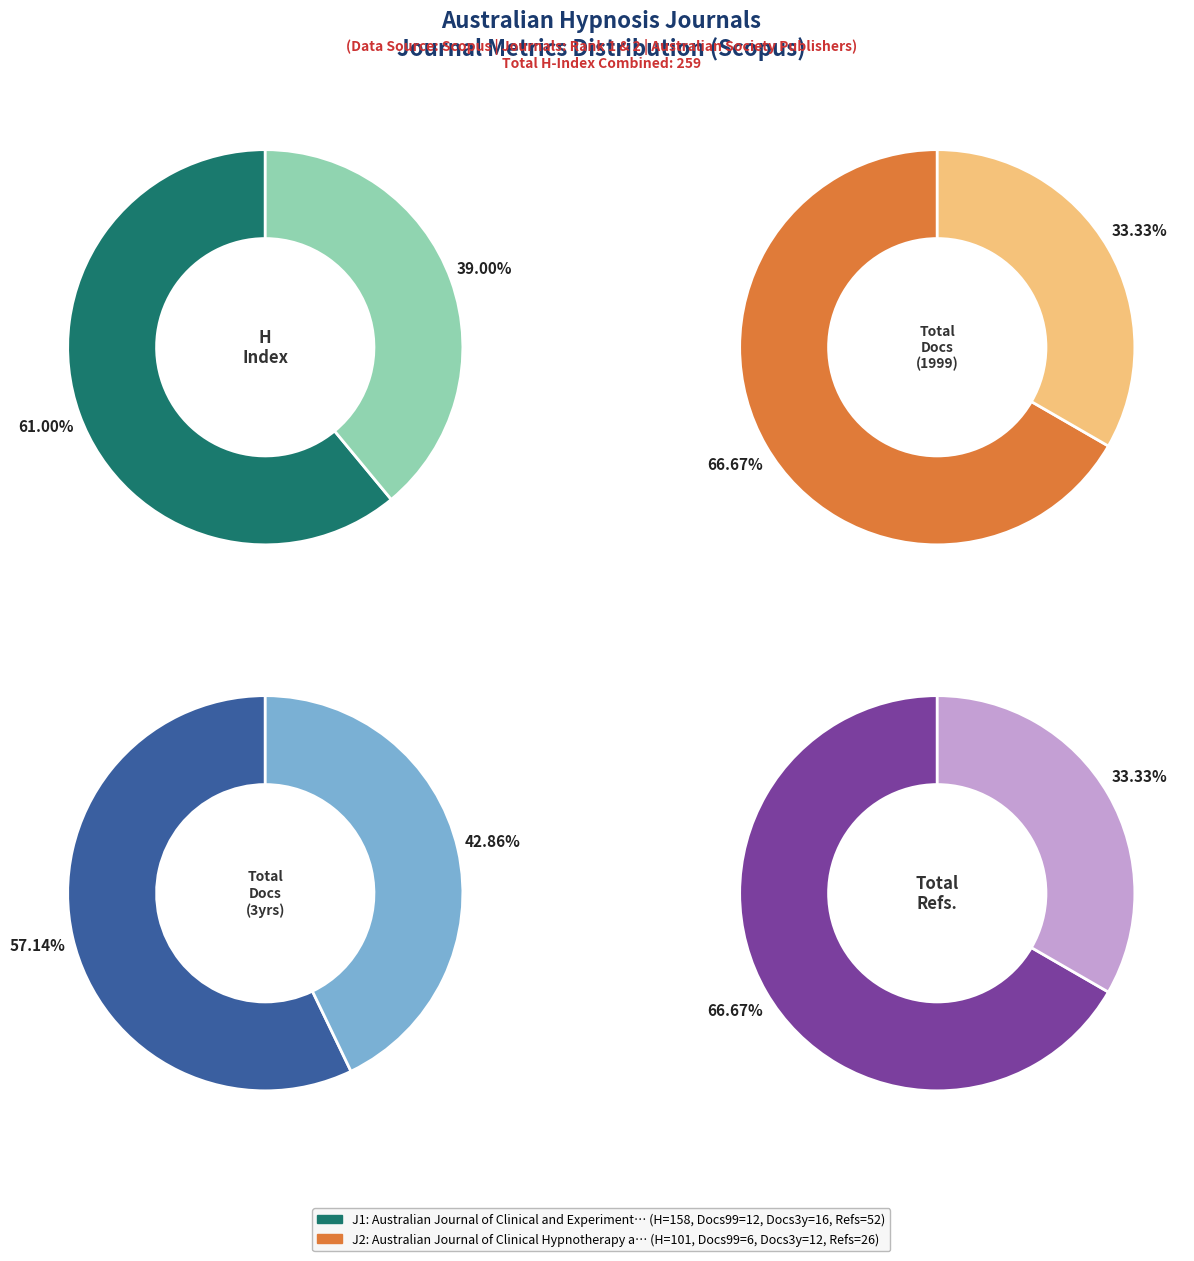

To the nearest percent, what percentage of the pie is Australian Journal of Clinical and Experimental Hypnosis?

57%